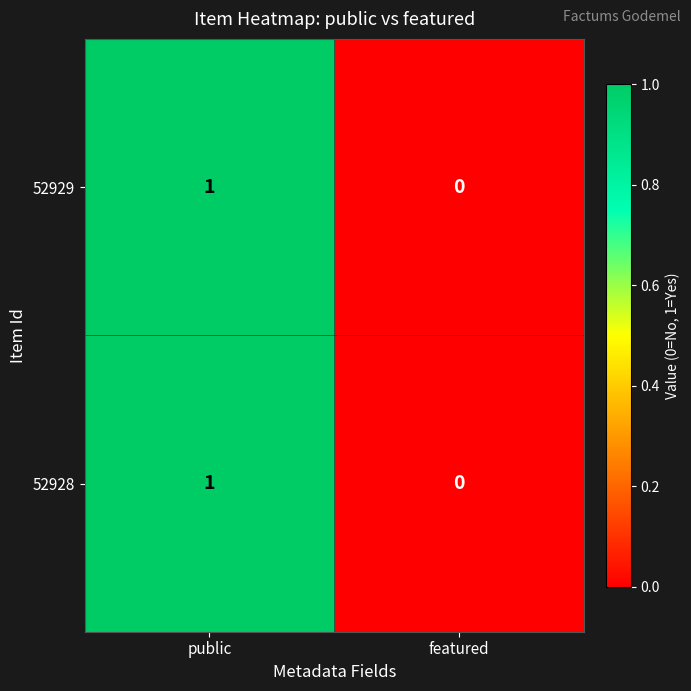

Count the number of data series in this chart.

2